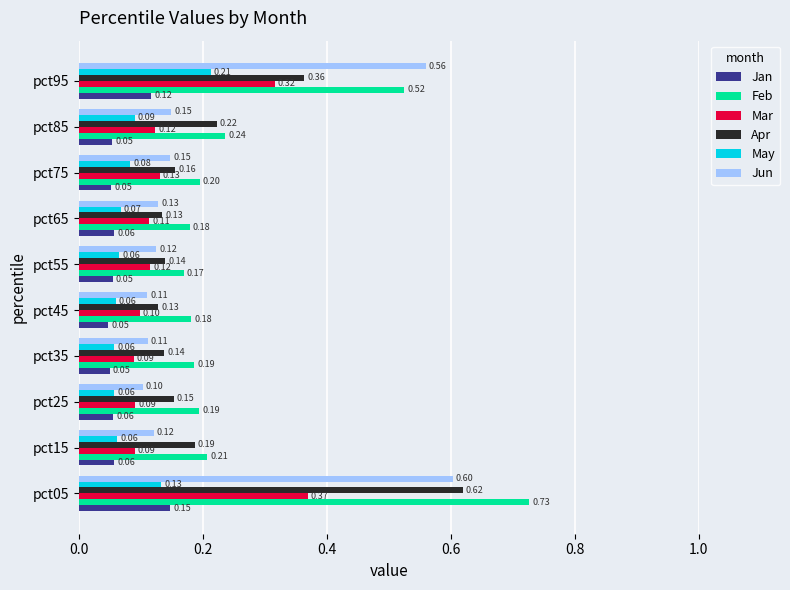

At which category is the sum across all series the highest?

pct05